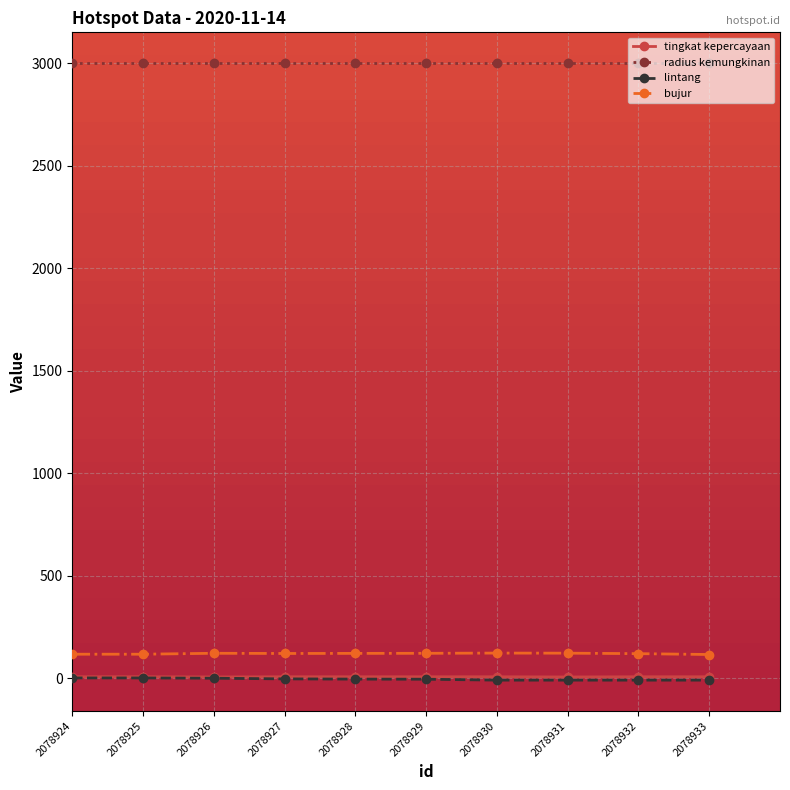

What is the total value across all series at 2078930?

3123.2